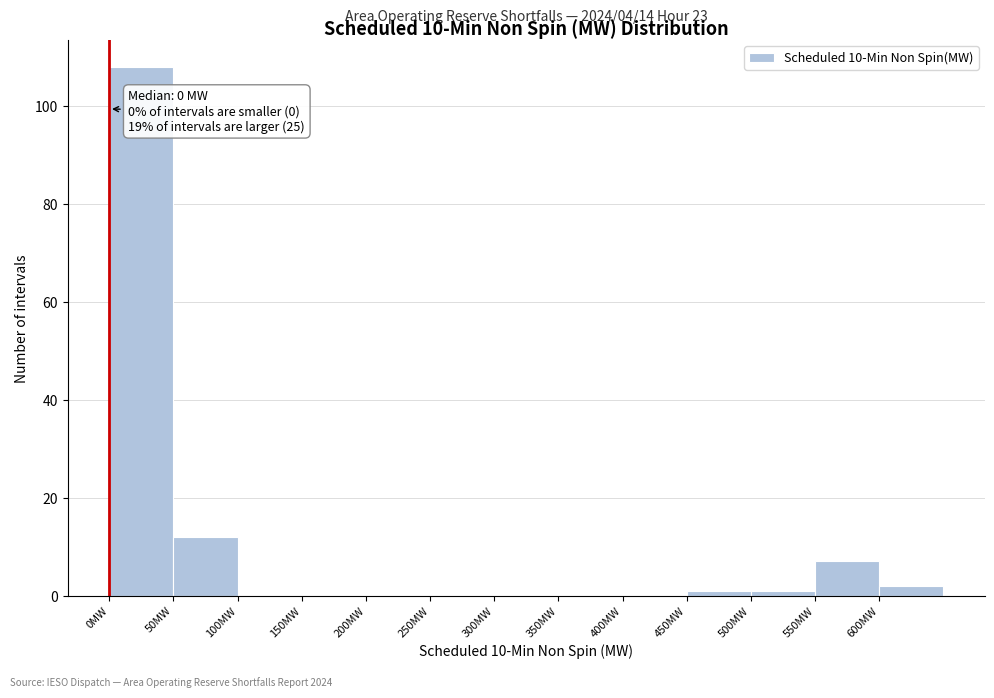

Which range on the x-axis has the tallest bar?

0 to 50